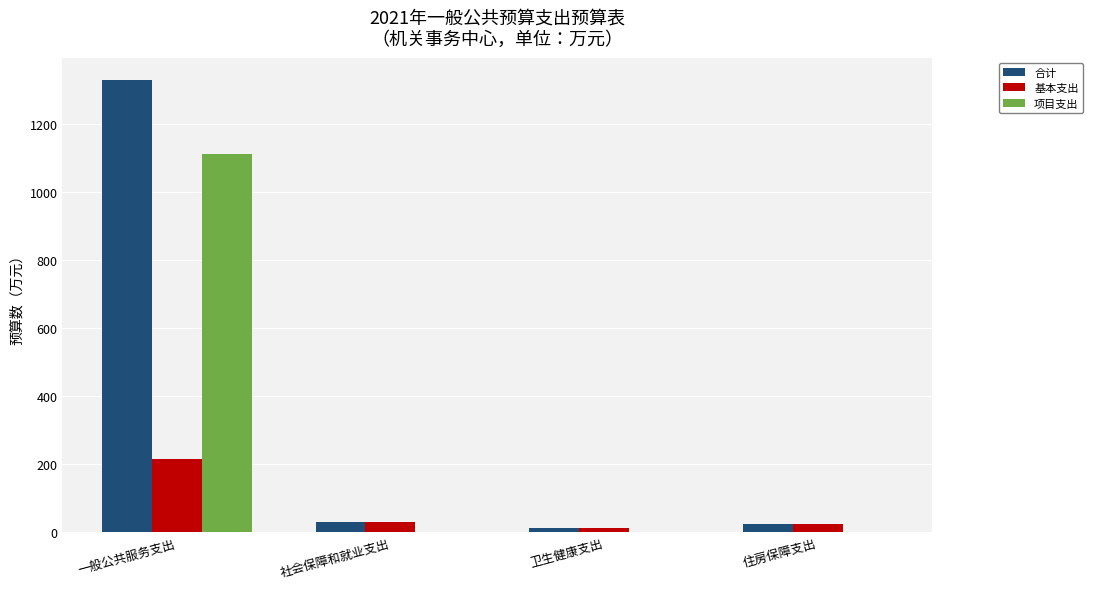

Is the value of 项目支出 at 住房保障支出 greater than the value of 基本支出 at 社会保障和就业支出?

No